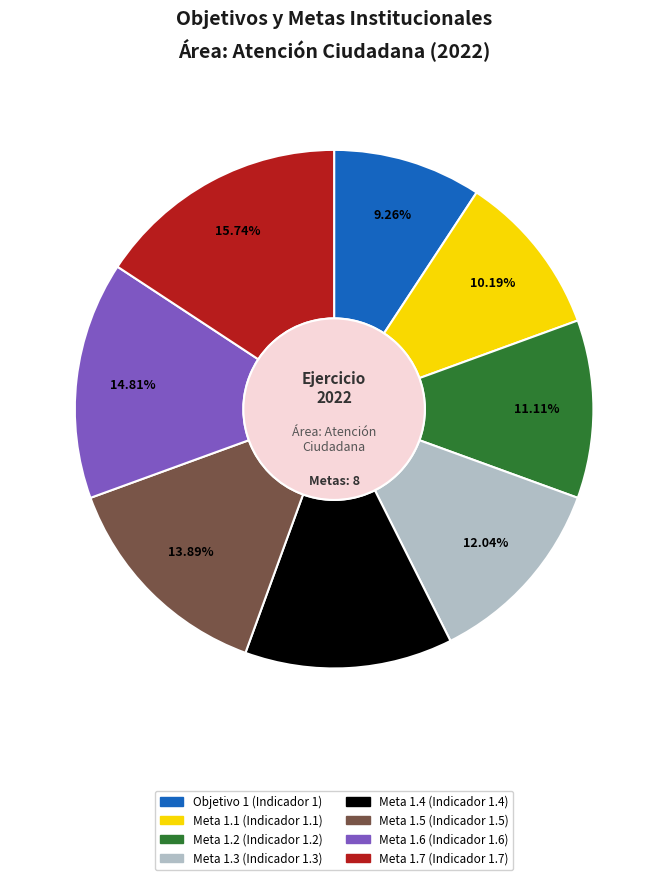

Is there any slice that represents more than half of the pie?

No